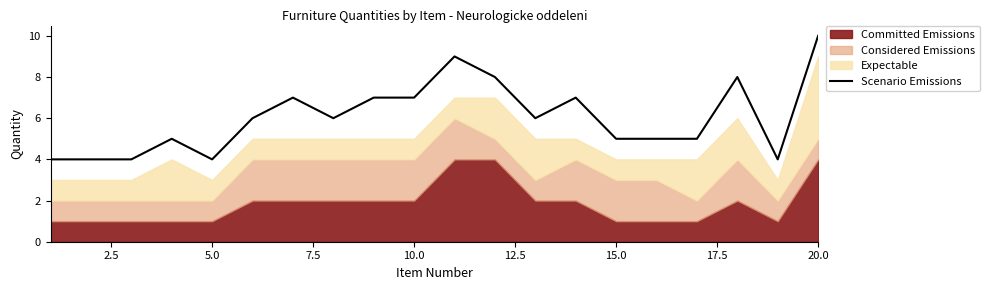

At which label does Scenario Emissions reach its peak?

20.0